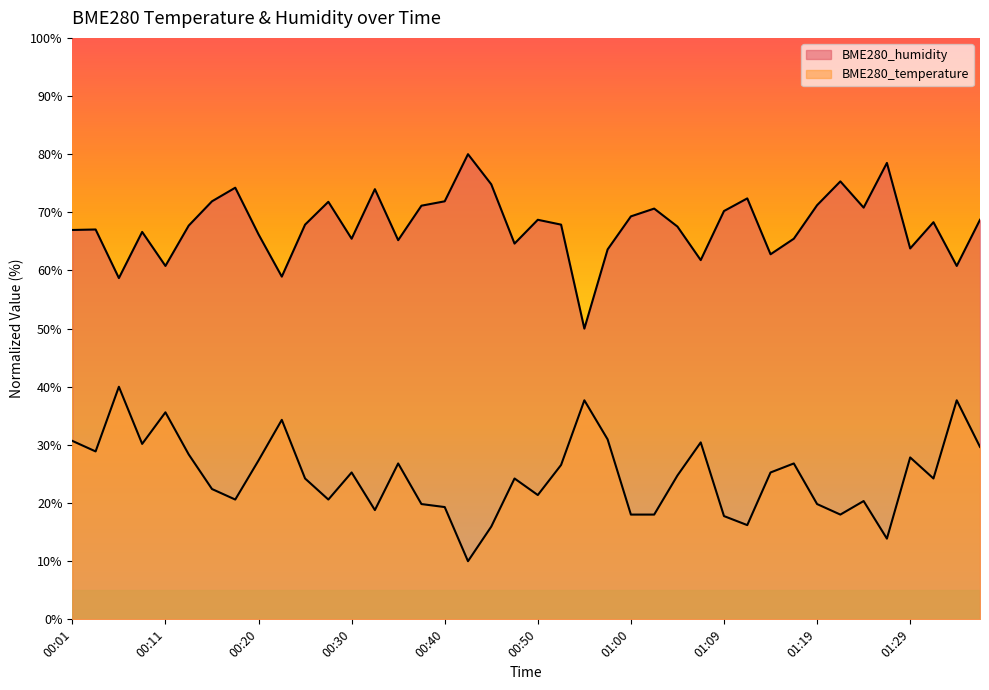

At which category does BME280_humidity reach its first local valley?

00:06